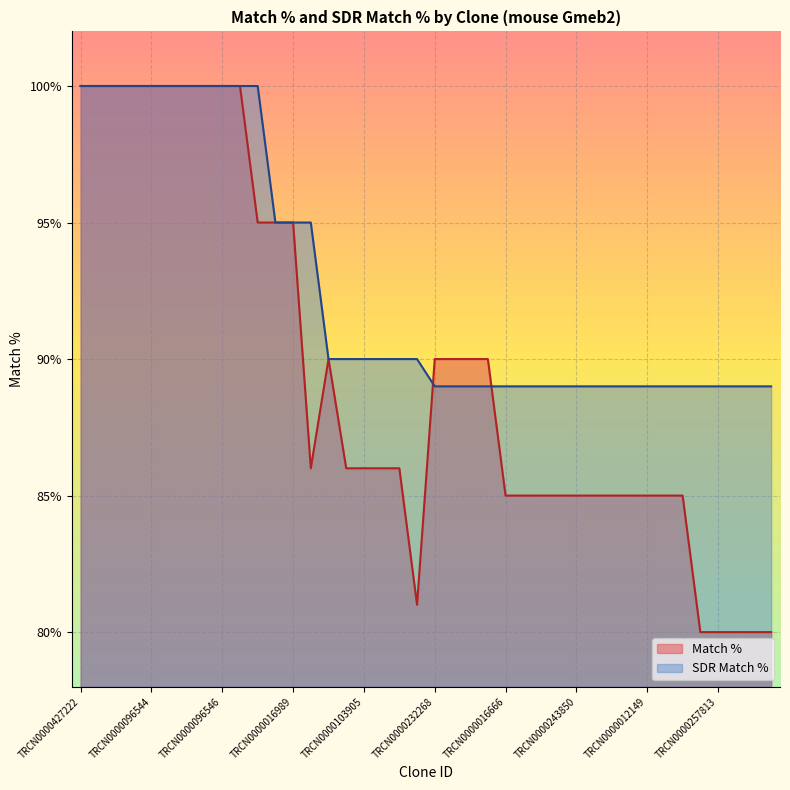

What is the spread (max minus min) of values at TRCN0000060292?

9